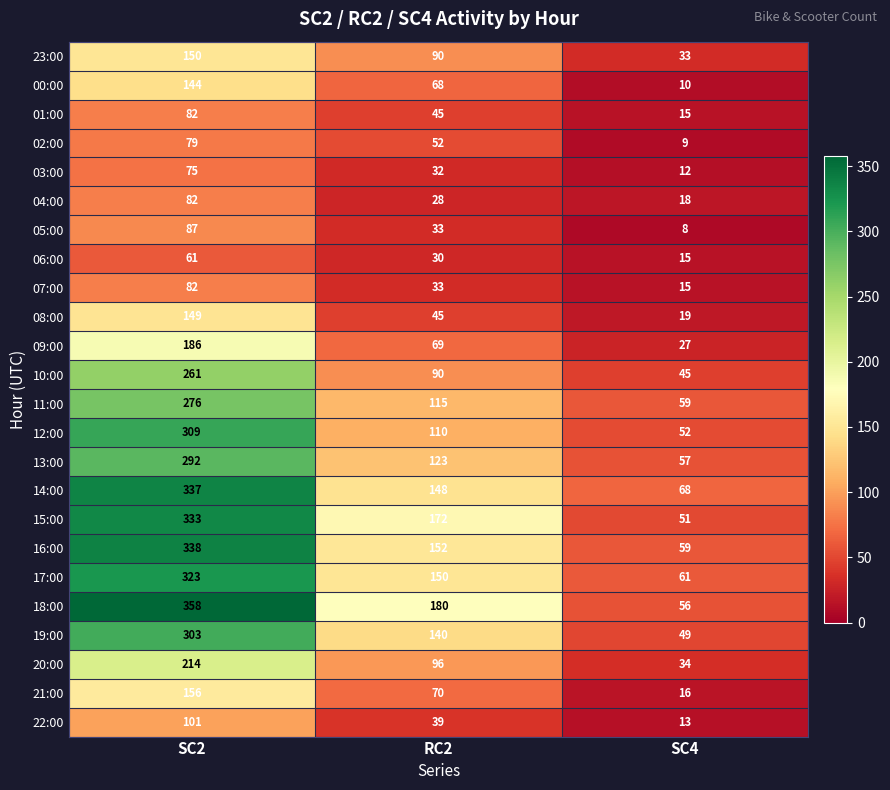

The value of 16:00 at RC2 is 152. True or false?

True